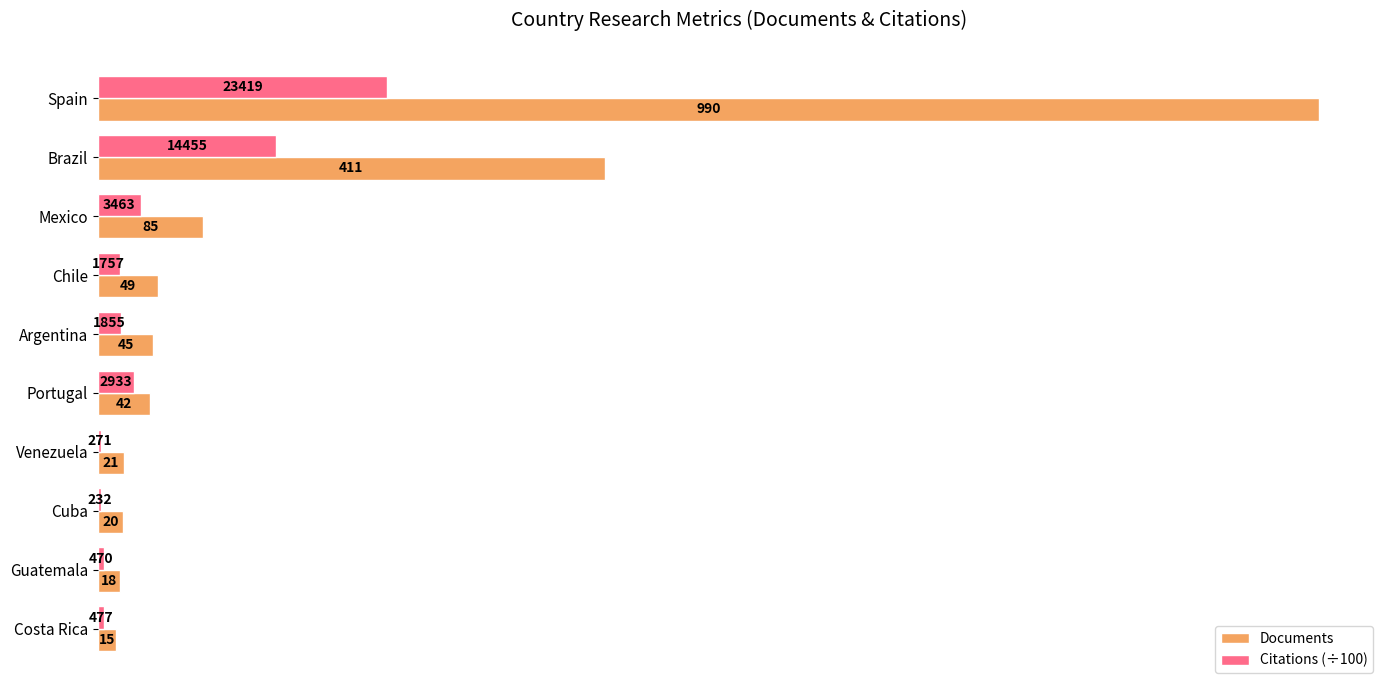

Which series has the widest spread of values?

Documents